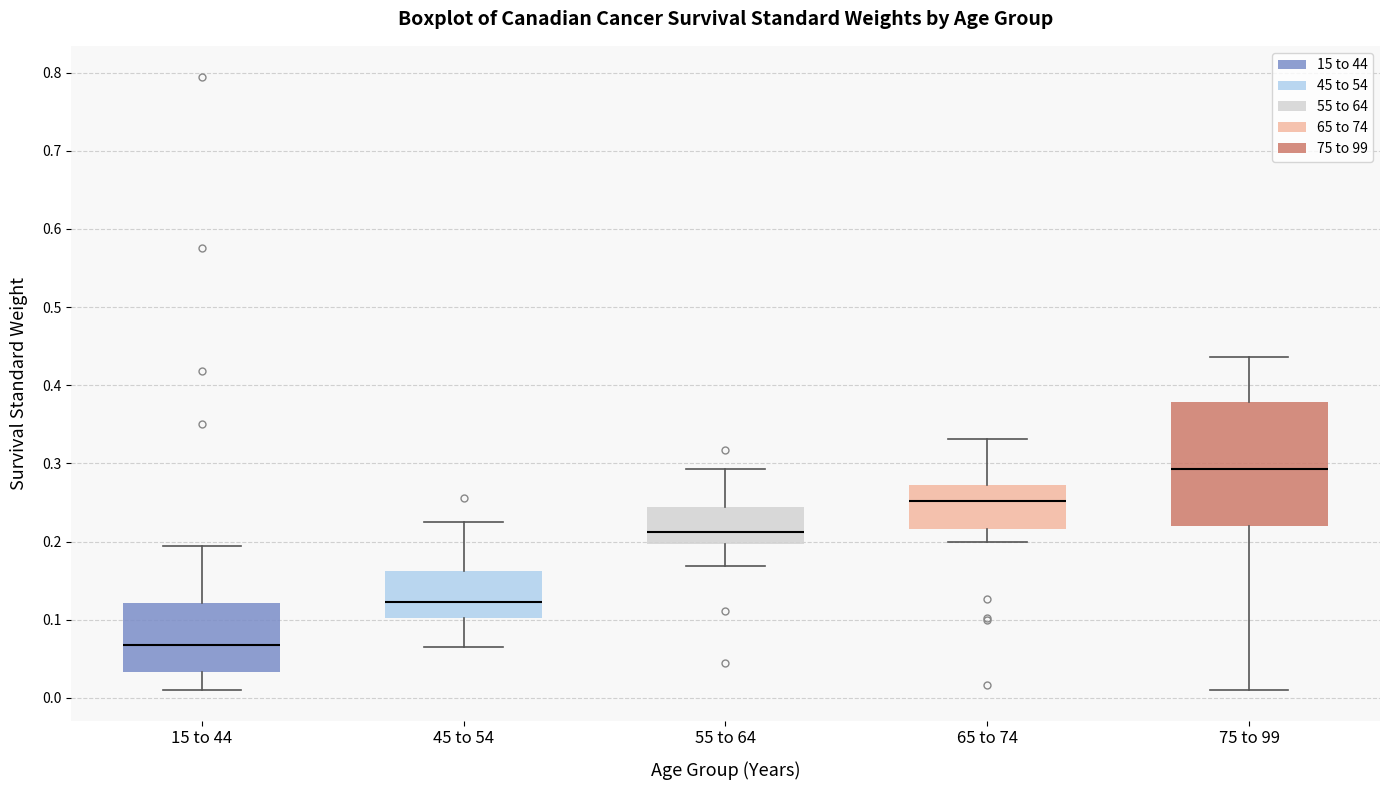

Reading left to right, read every box against the y-axis: the position of its median line, the range the box covers, and the ends of its whiskers. The values are not printed on the chart, so give them approximately, as read against the axis.

15 to 44: median 0.07, box 0.03 to 0.12, whiskers 0.01 to 0.19
45 to 54: median 0.12, box 0.10 to 0.16, whiskers 0.07 to 0.23
55 to 64: median 0.21, box 0.20 to 0.24, whiskers 0.17 to 0.29
65 to 74: median 0.25, box 0.22 to 0.27, whiskers 0.20 to 0.33
75 to 99: median 0.29, box 0.22 to 0.38, whiskers 0.01 to 0.44